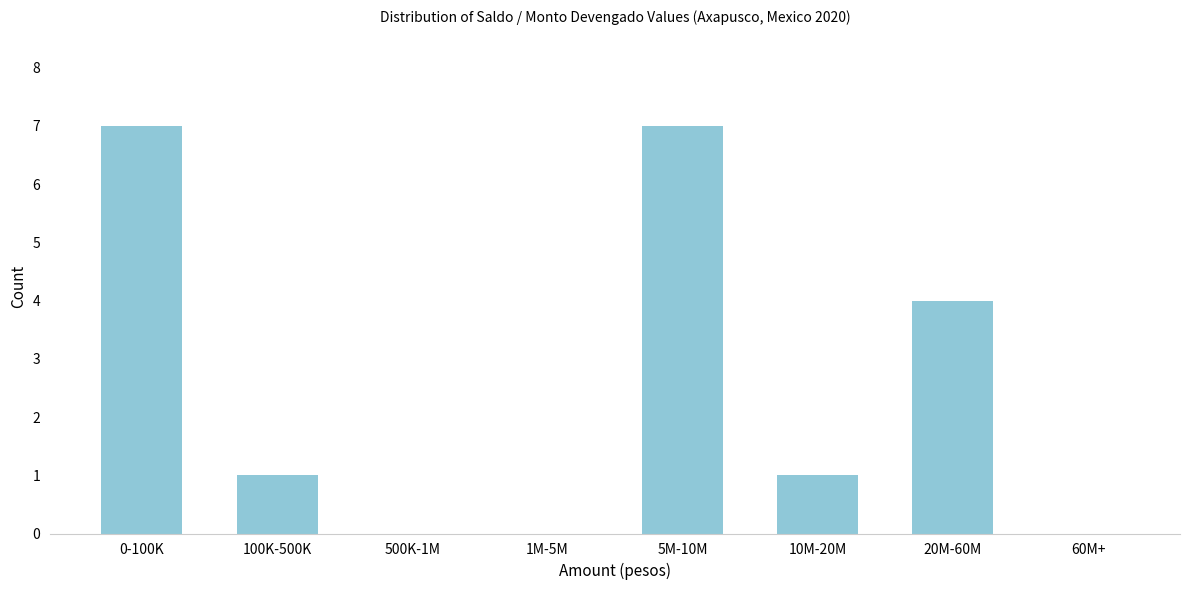

Reading left to right, what are all the values shown in this chart?

0-100K=7	100K-500K=1	500K-1M=0	1M-5M=0	5M-10M=7	10M-20M=1	20M-60M=4	60M+=0